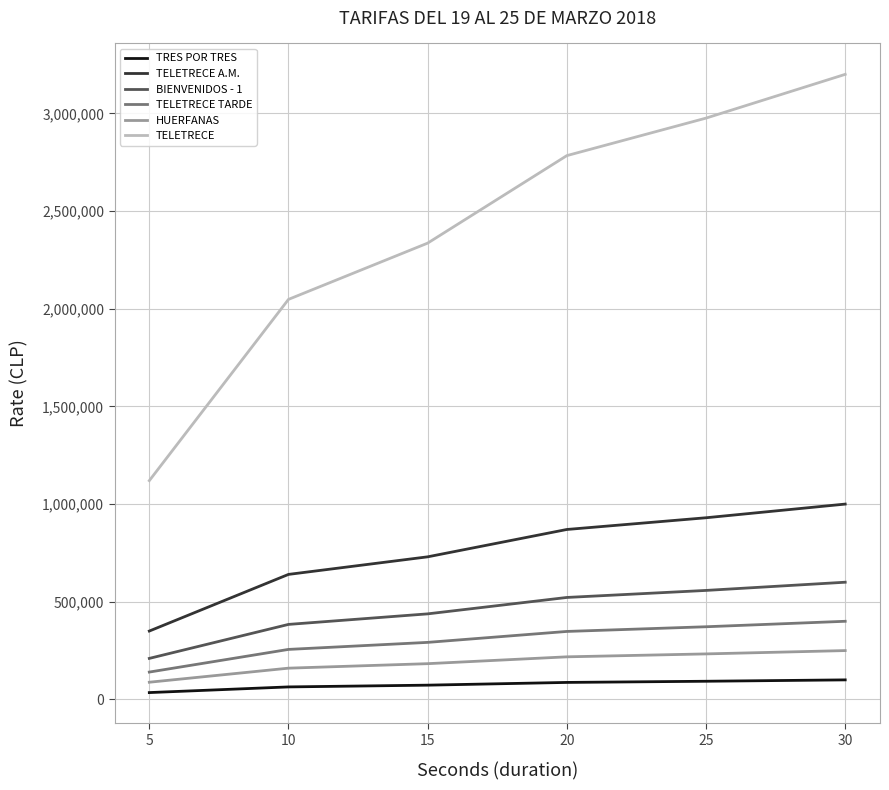

True or false: TELETRECE TARDE and TRES POR TRES intersect in this chart.

False